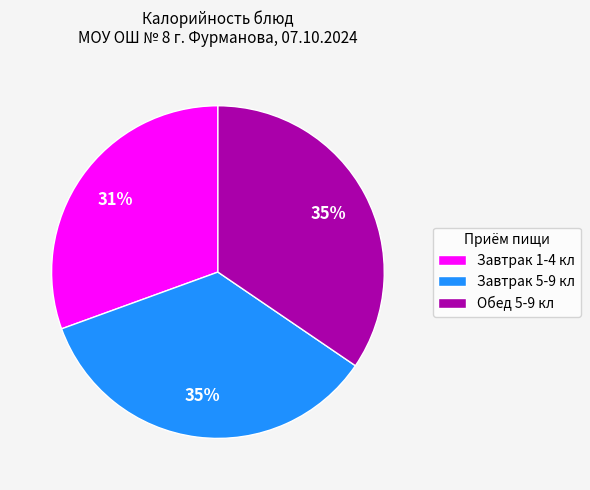

Which slice is the smallest?

Завтрак 1-4 кл